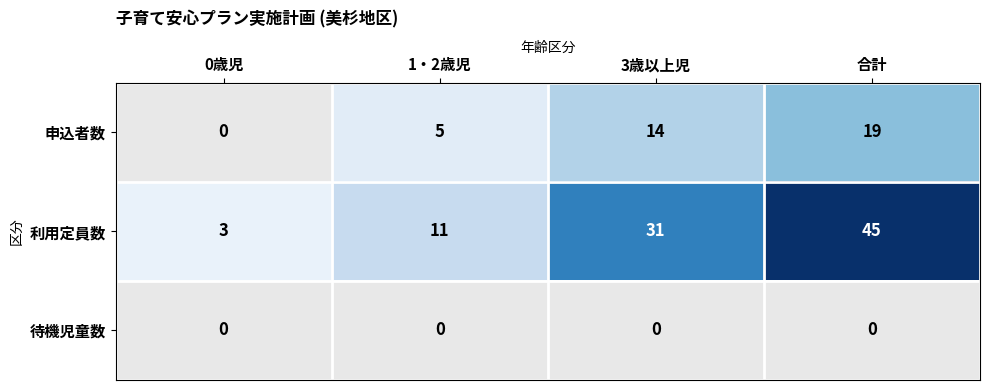

Between 1・2歳児 and 3歳以上児, which series saw the biggest shift?

利用定員数